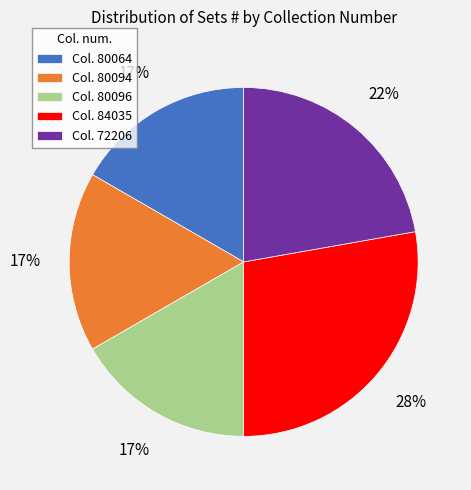

Which slice is the largest?

Col. 84035